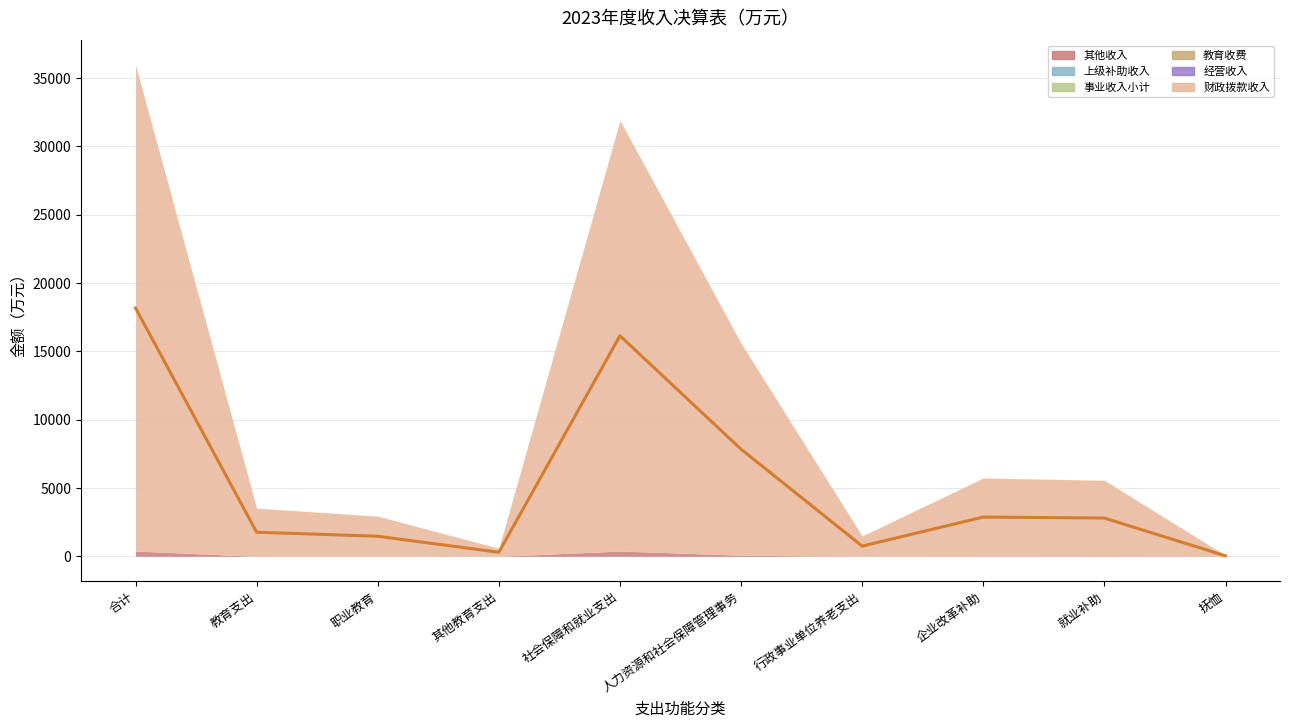

How many points are lower than both their immediate neighbors (excluding endpoints)?

2